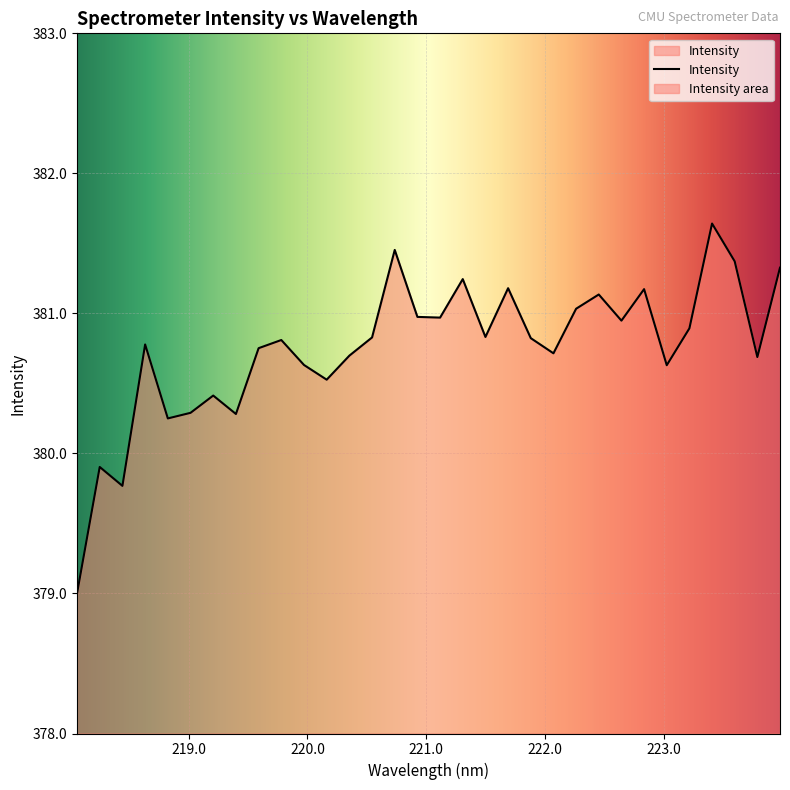

At which label does the data first exceed 380?

218.6332